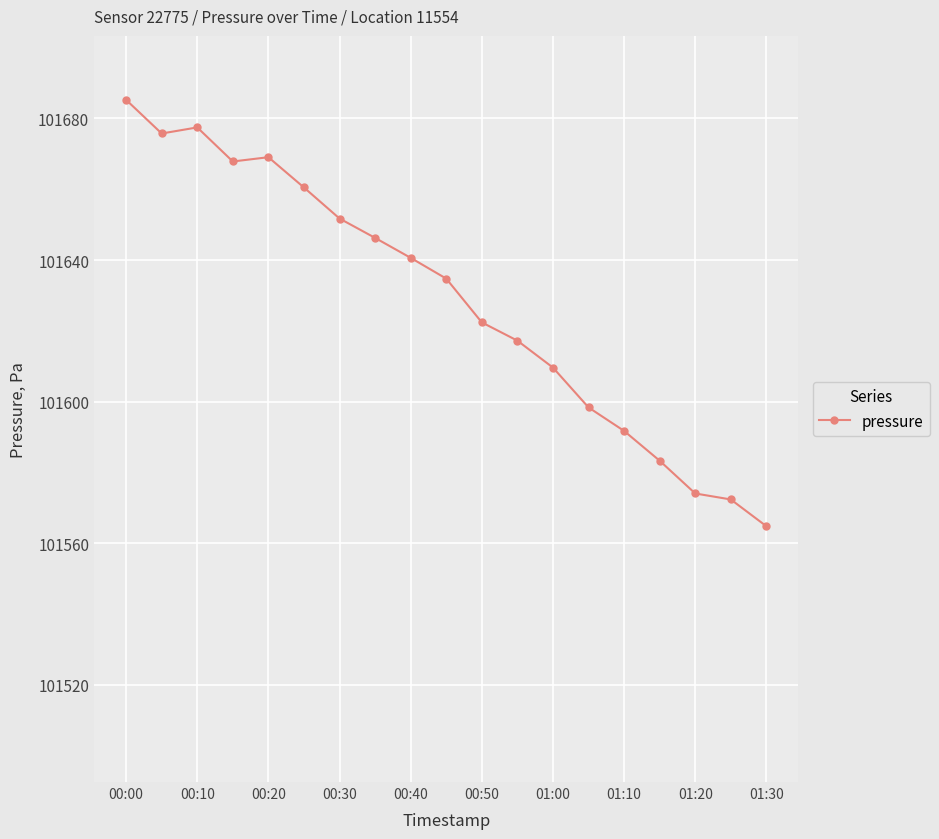

What is the difference between the maximum and minimum values?

120.5